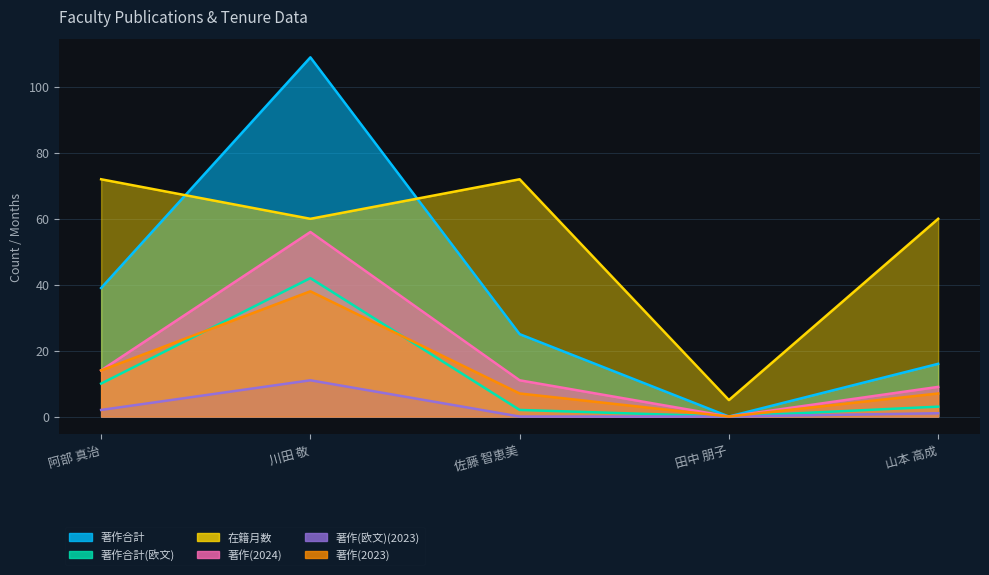

True or false: 著作(欧文)(2023) and 著作(2024) cross at least once.

False